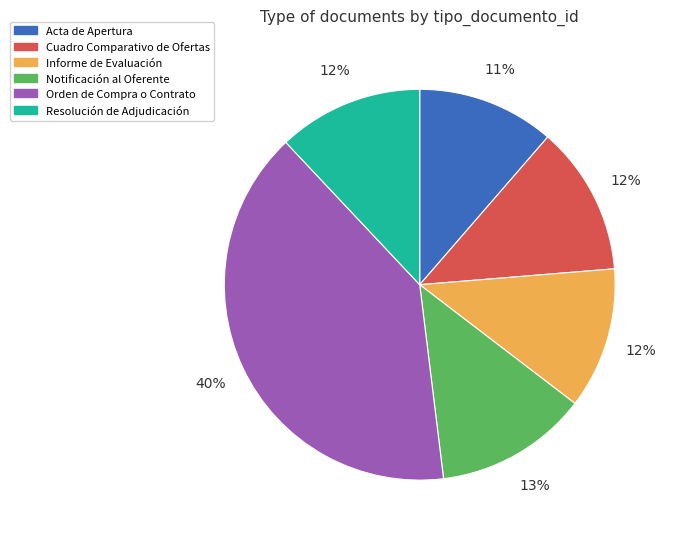

To the nearest percent, what is the average slice percentage?

17%